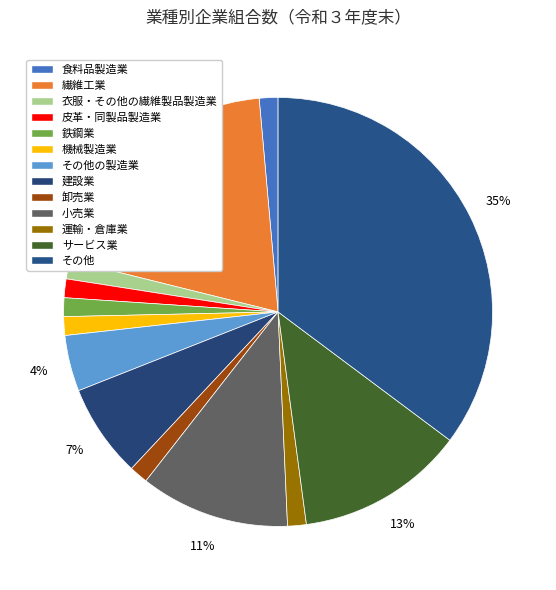

How many segments does this pie chart have?

13